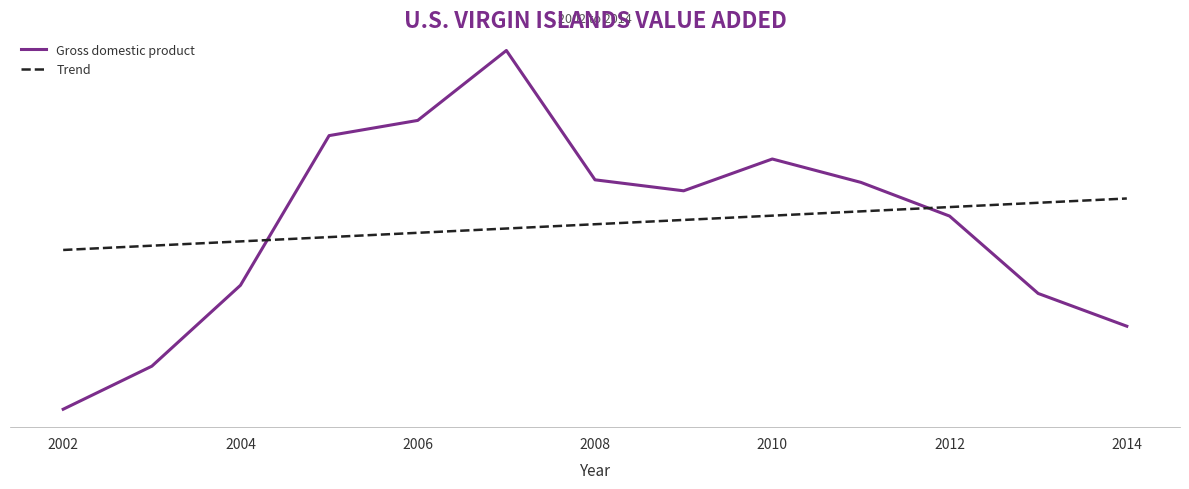

Does the chart display data point markers on the line(s)?

No